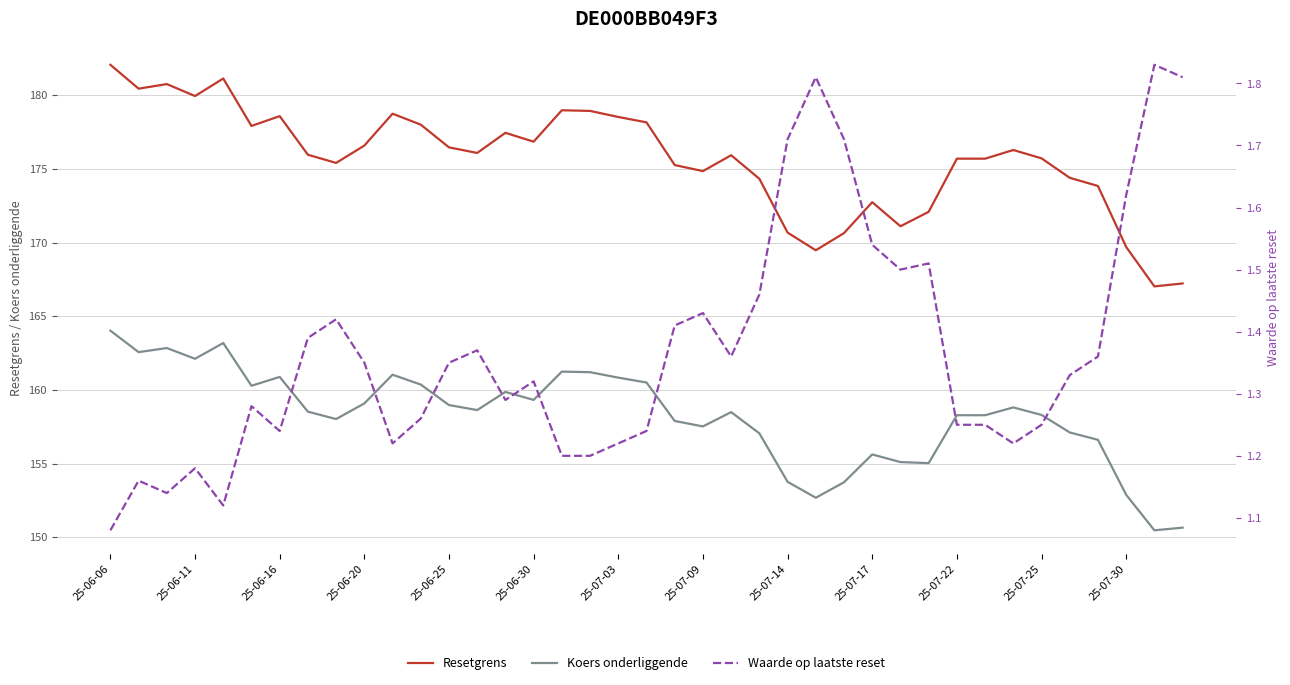

What is the value of the Resetgrens point at the 23rd from the left?

175.9